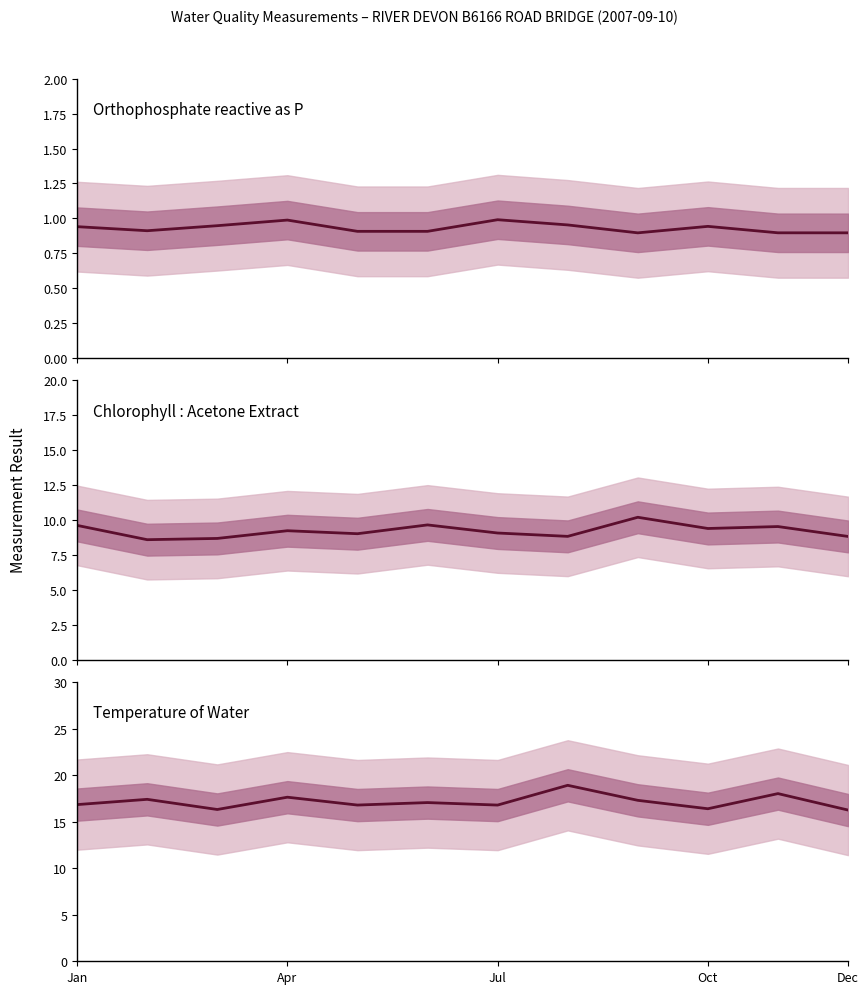

The Temperature of Water series shows 27.8 at 10. True or false?

False